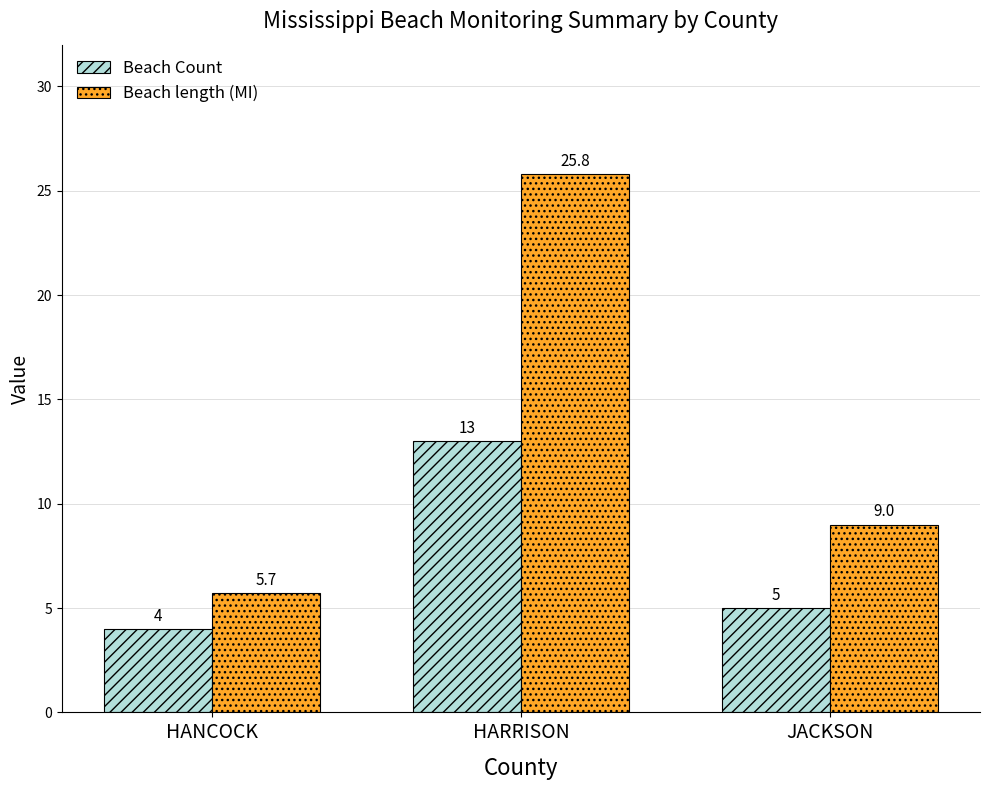

The Beach Count series shows 5.5 at HANCOCK. True or false?

False